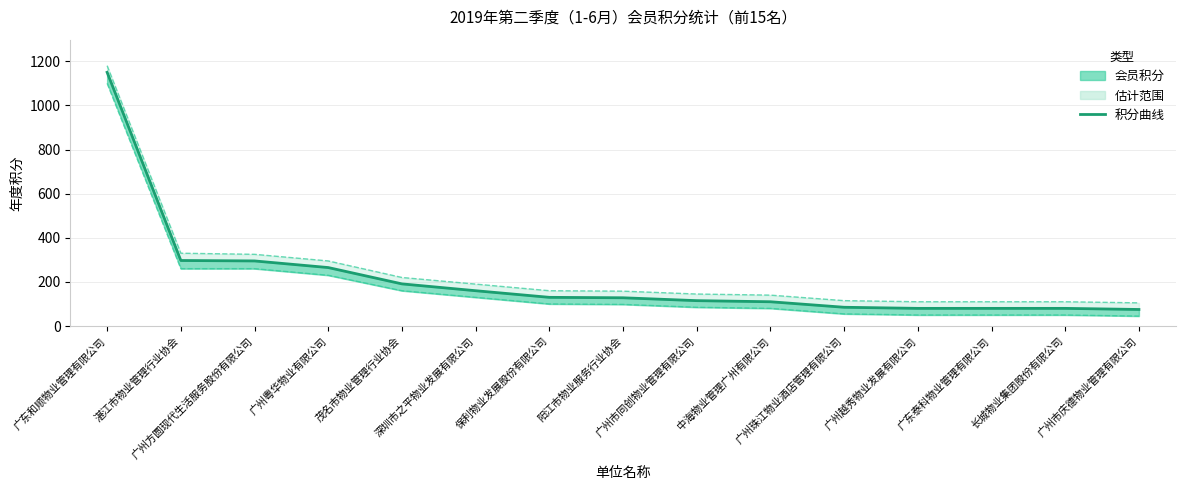

The value of 上限 at 广州粤华物业有限公司 is 434. True or false?

False